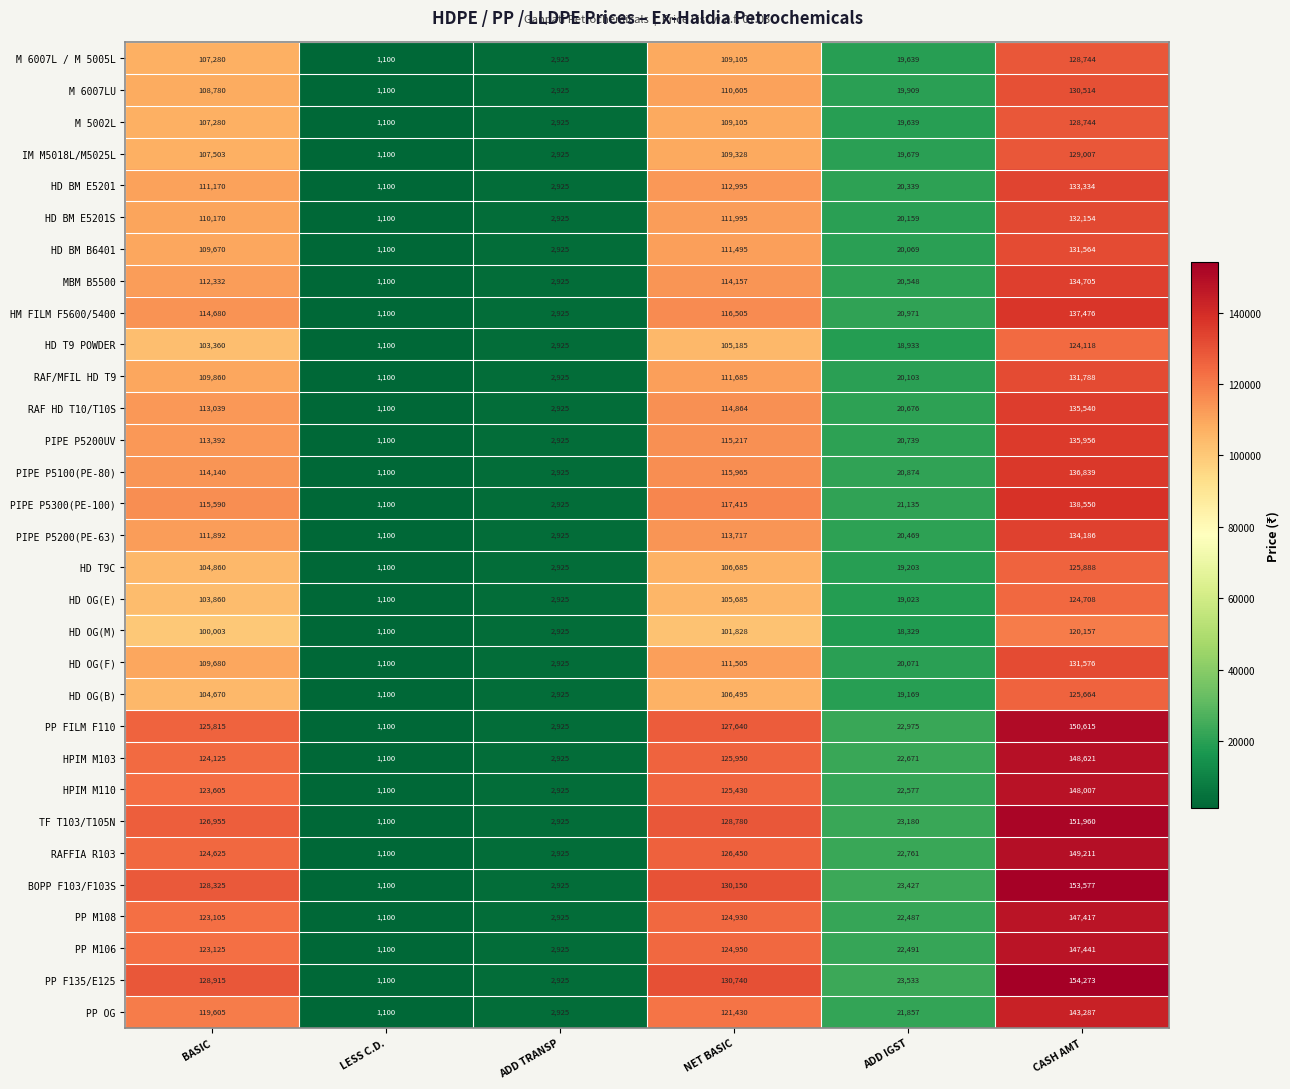

What is the minimum value for RAF HD T10/T10S?

1100